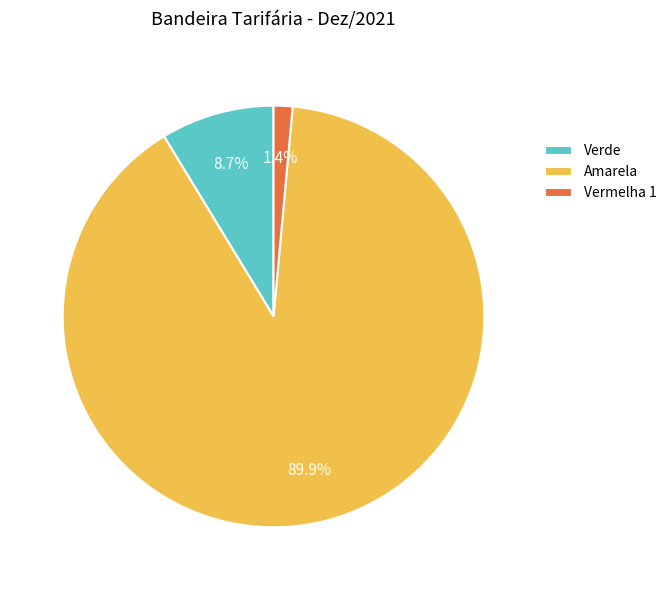

Is it true that Verde is 22% of the pie?

False